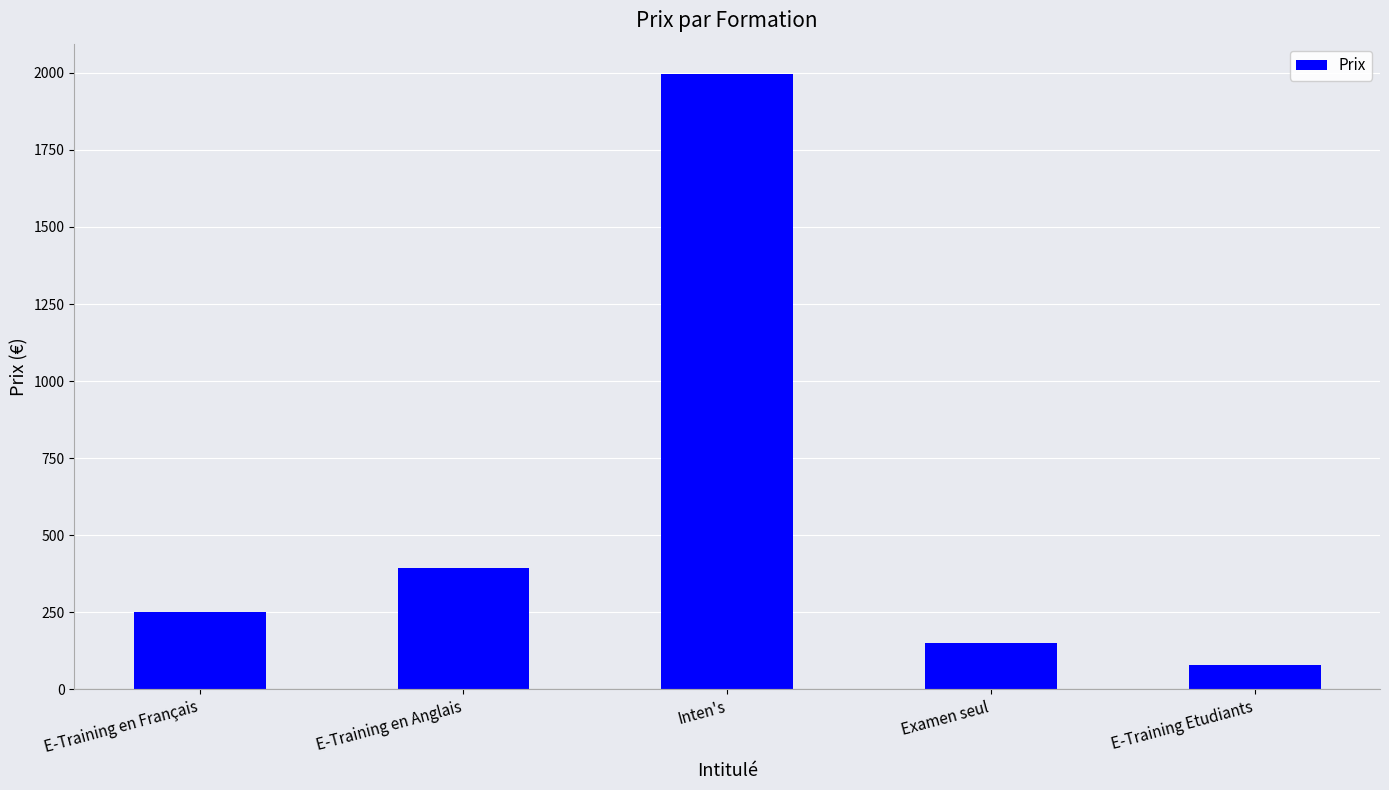

Reading left to right, list all the values displayed in this chart.

E-Training en Français=250	E-Training en Anglais=395	Inten's=1995	Examen seul=150	E-Training Etudiants=79